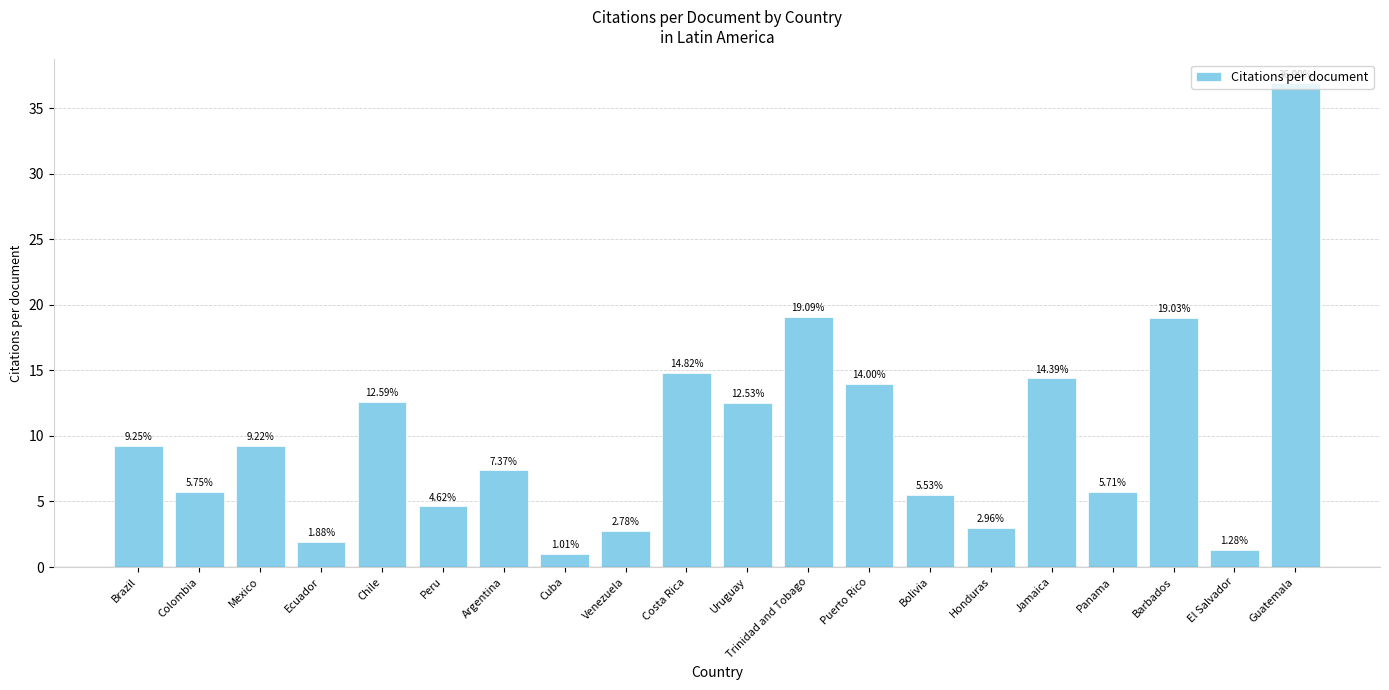

Between Bolivia and Honduras, which is larger?

Bolivia